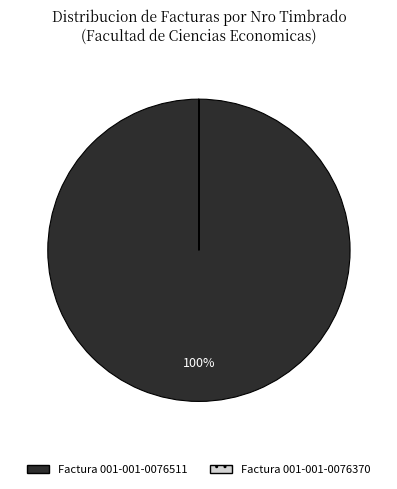

True or false: Factura 001-001-0076511 accounts for 100% of the total.

True